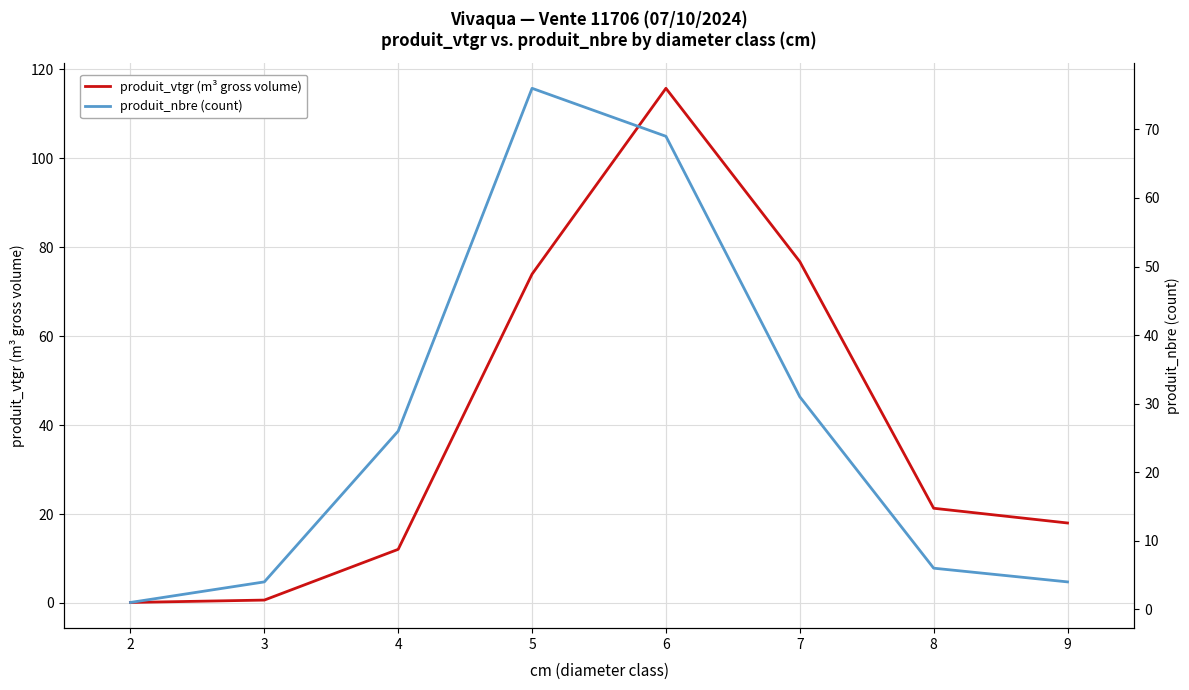

Which series ends up on top after the final intersection of produit_nbre (count) and produit_vtgr (m³ gross volume)?

produit_vtgr (m³ gross volume)